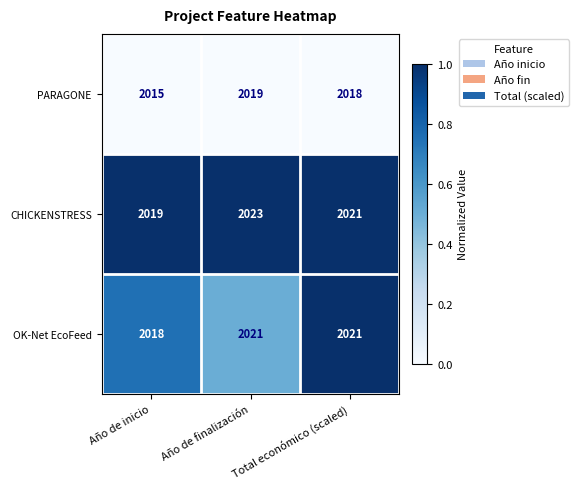

What is the greatest value displayed?

2023